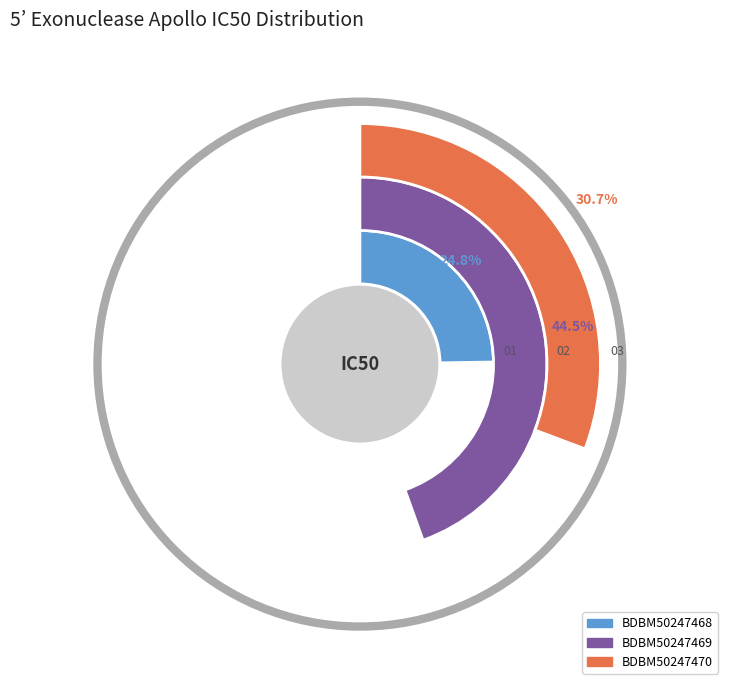

How many slices are in this pie chart?

3